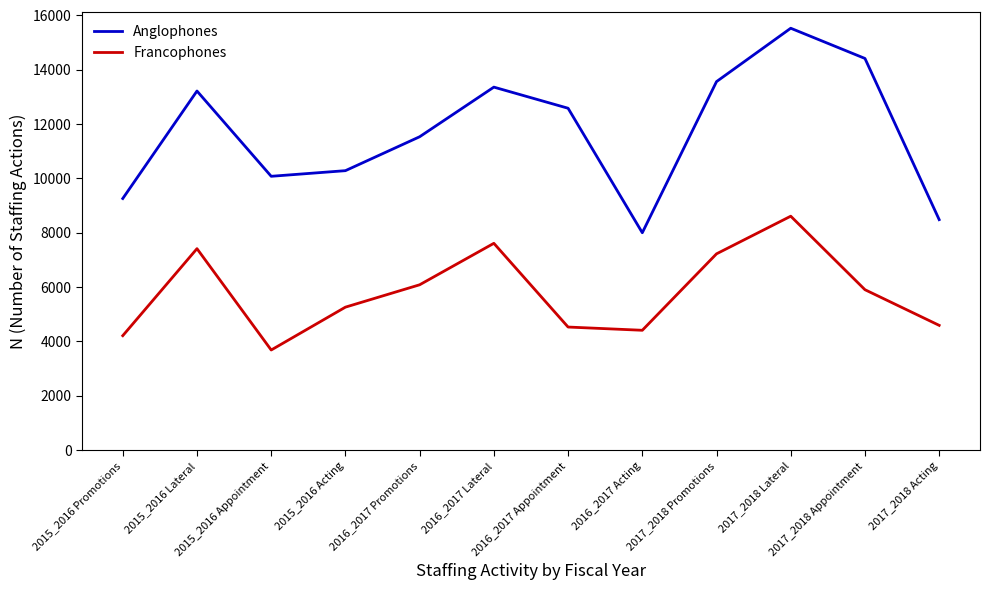

True or false: Anglophones and Francophones cross at least once.

False